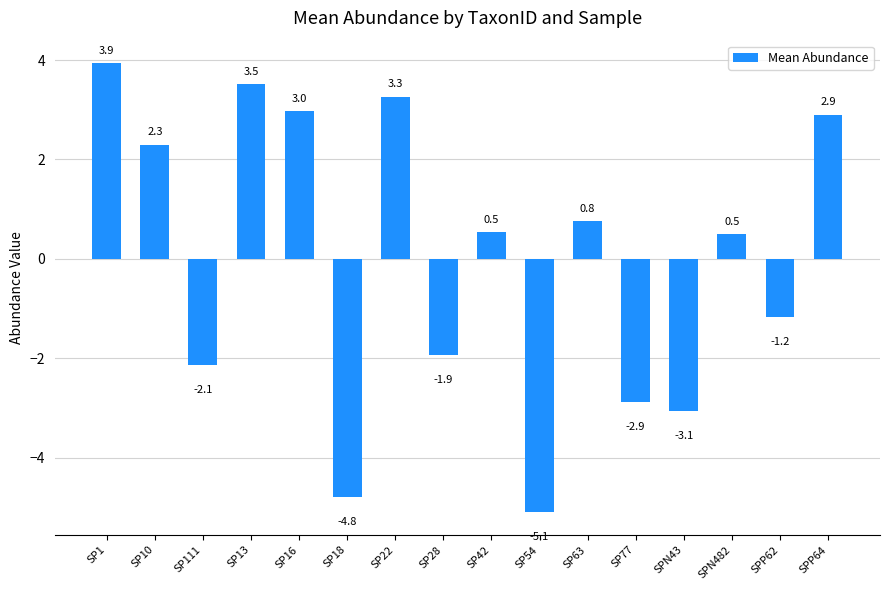

The chart shows a value of -3.1 at SPN43. True or false?

True